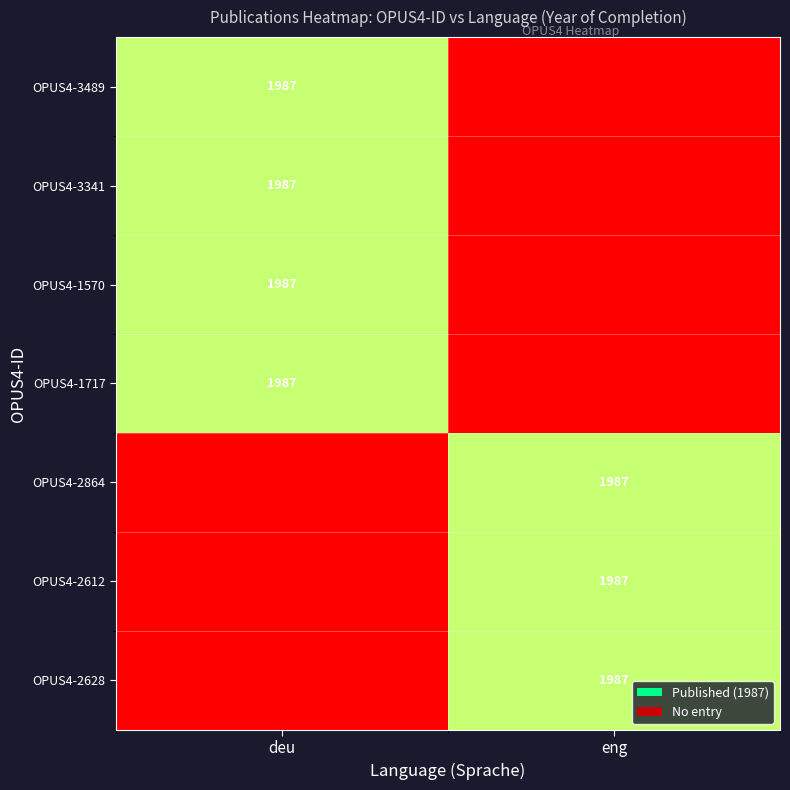

Between deu and eng, which series saw the biggest shift?

OPUS4-3489